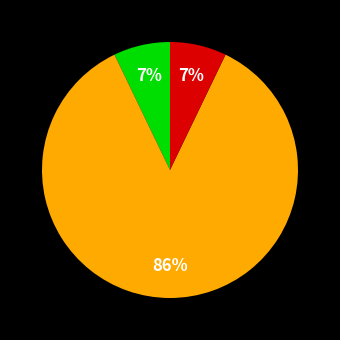

Count the number of slices in the pie.

3